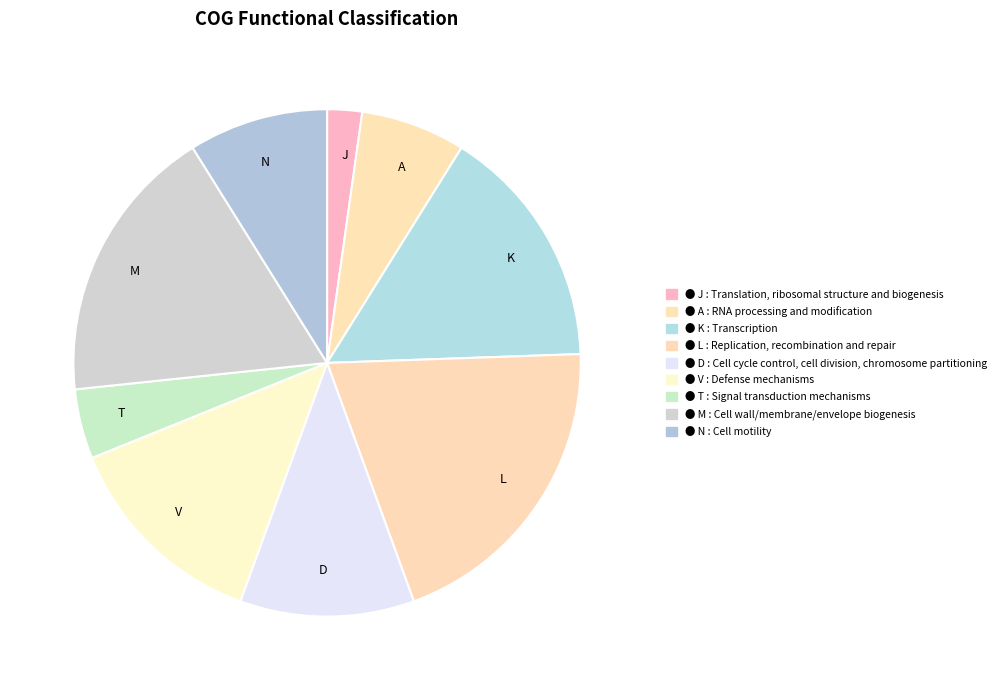

True or false: A accounts for 1% of the total.

False